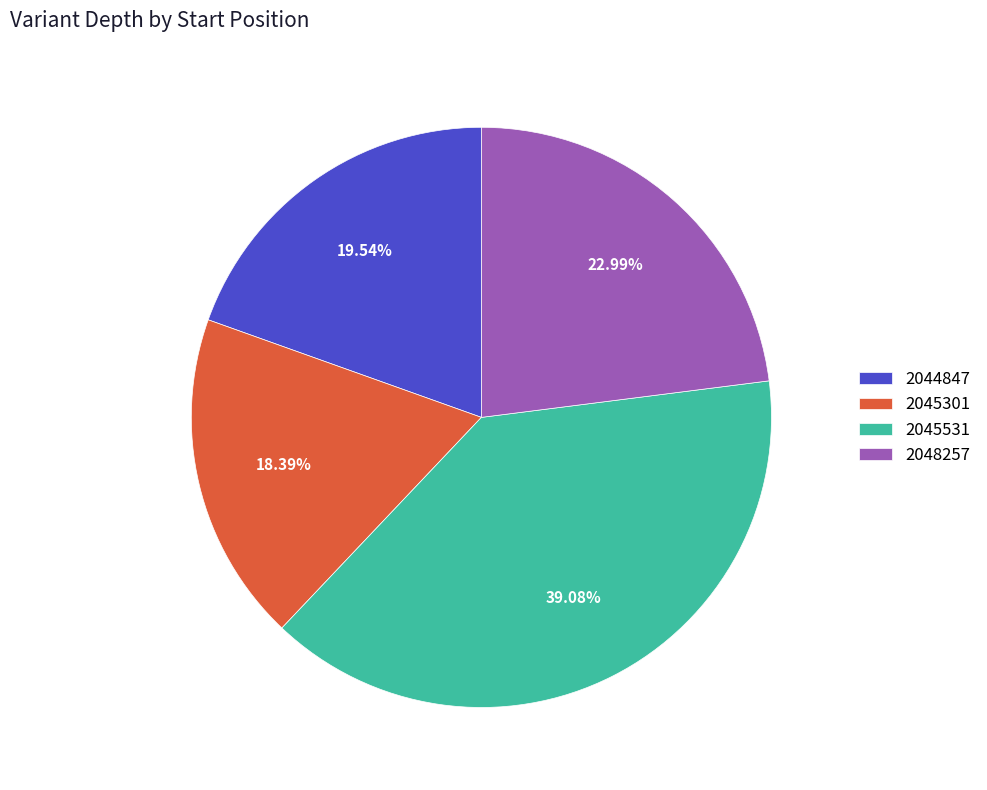

What percentage is the 2048257 slice, to the nearest percent?

23%